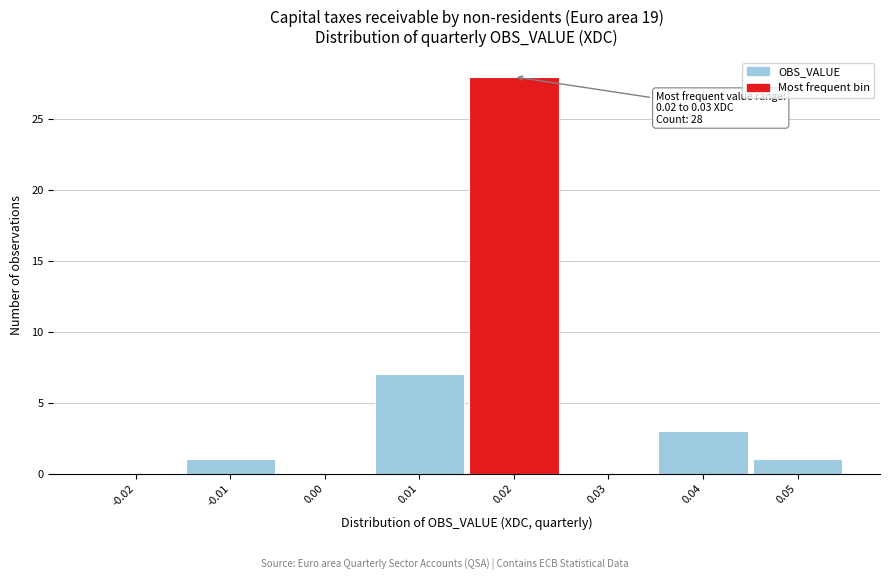

Reading left to right, list all the values displayed in this chart.

-0.02=0	-0.01=1	0.00=0	0.01=7	0.02=28	0.03=0	0.04=3	0.05=1